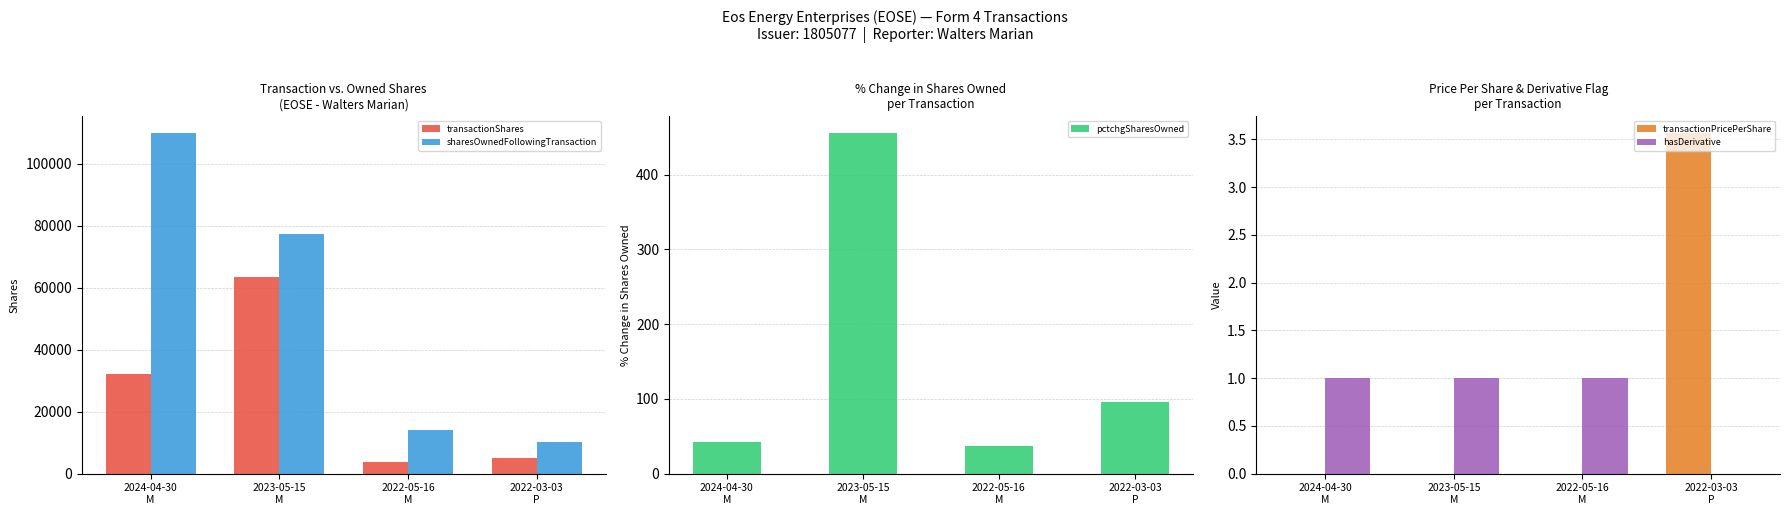

At how many categories does at least one series exceed 32319?

2